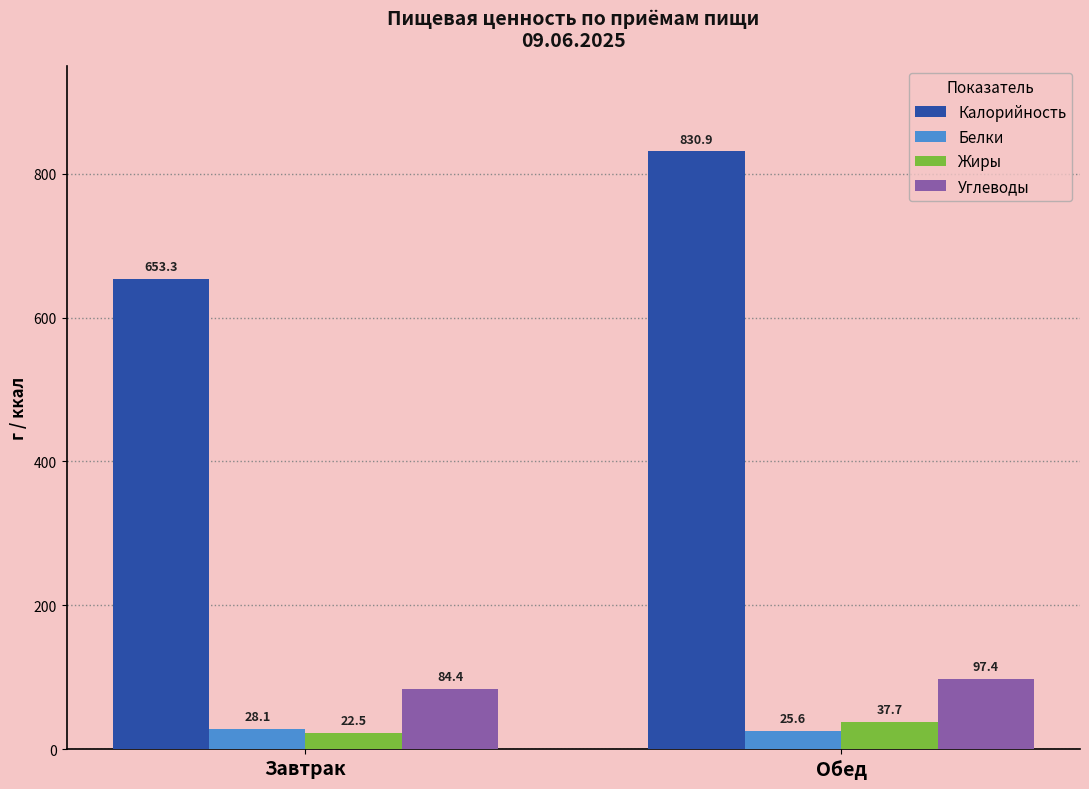

What is the difference between the maximum and minimum values in the Жиры series?

15.2